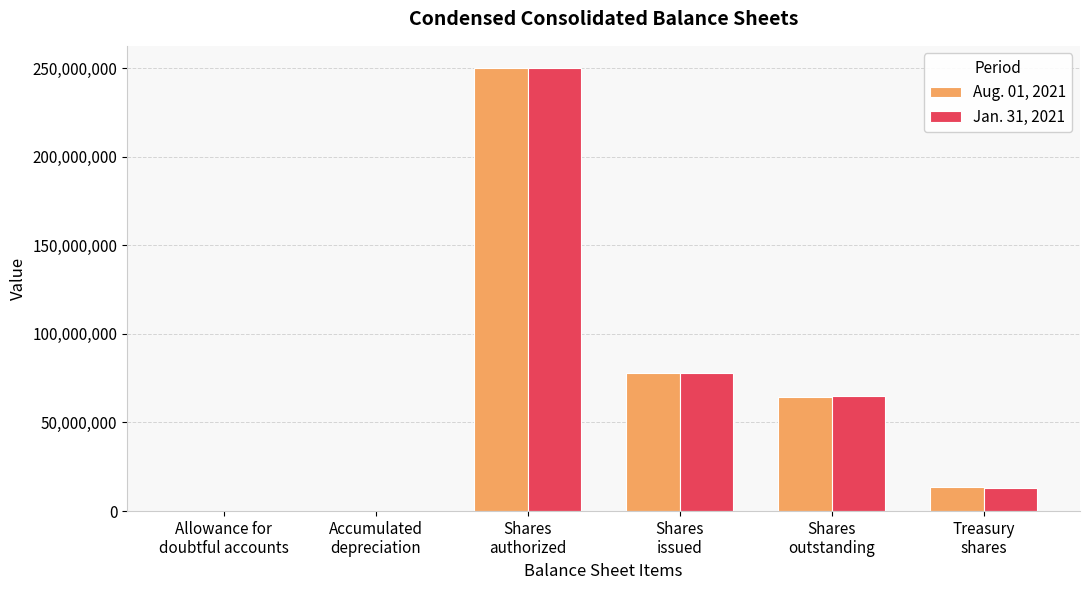

Is it true that Aug. 01, 2021 equals 78136144 at Shares
issued?

True